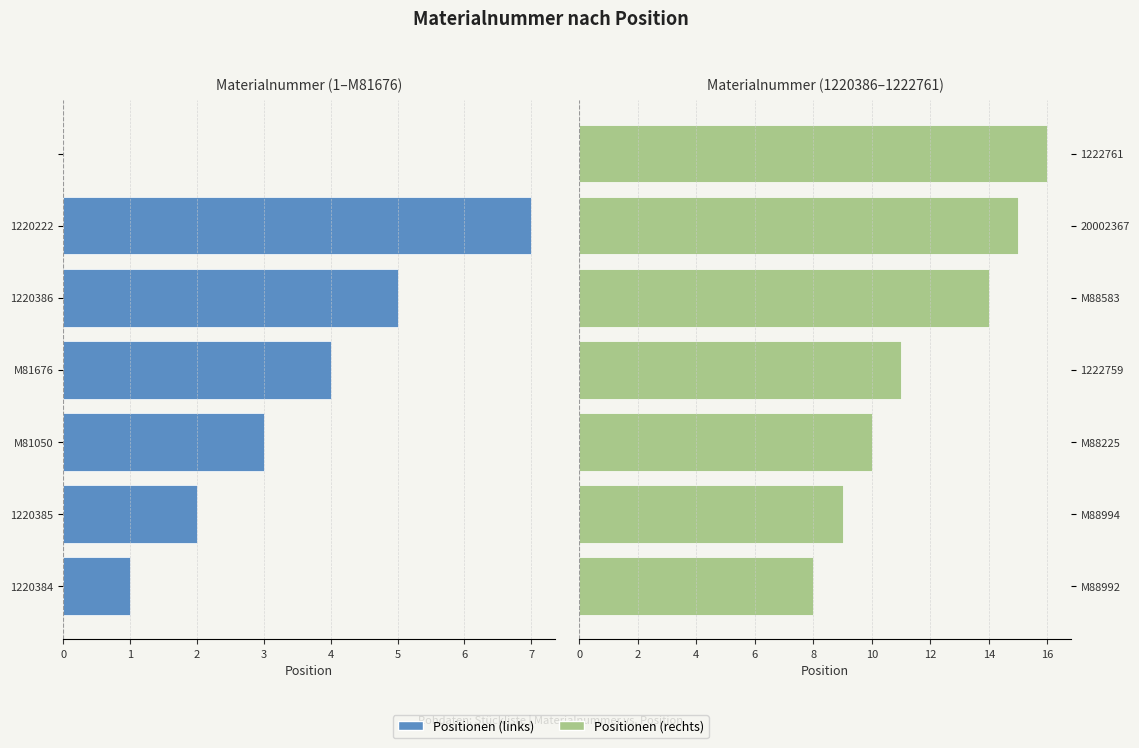

Read the Positionen (rechts) value at 20002367.

15